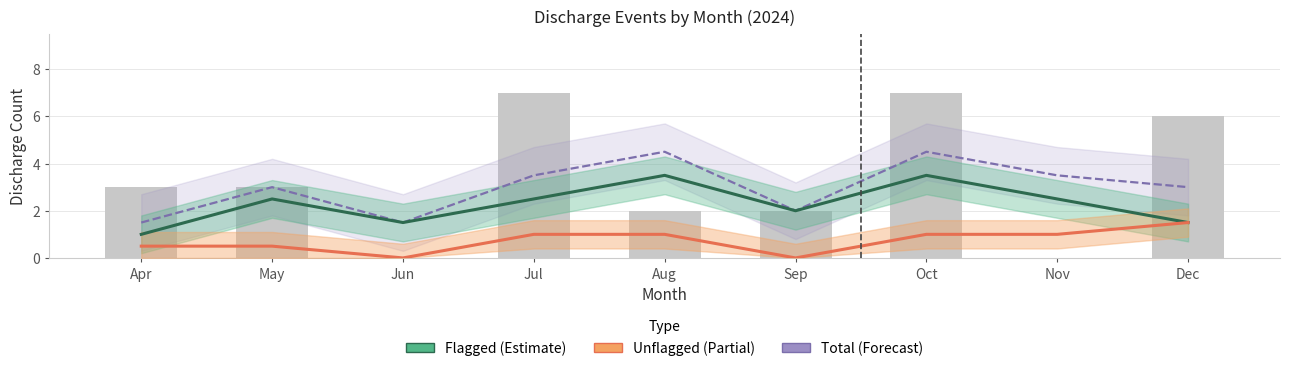

Rank the categories by Flagged (Estimate) value from lowest to highest.

Apr, Jun, Dec, Sep, May, Jul, Nov, Aug, Oct